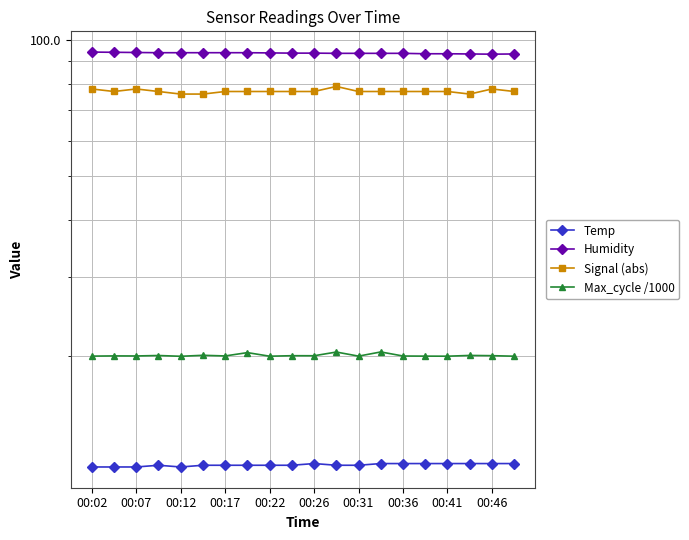

Is it true that Humidity equals 54.0 at 00:17?

False